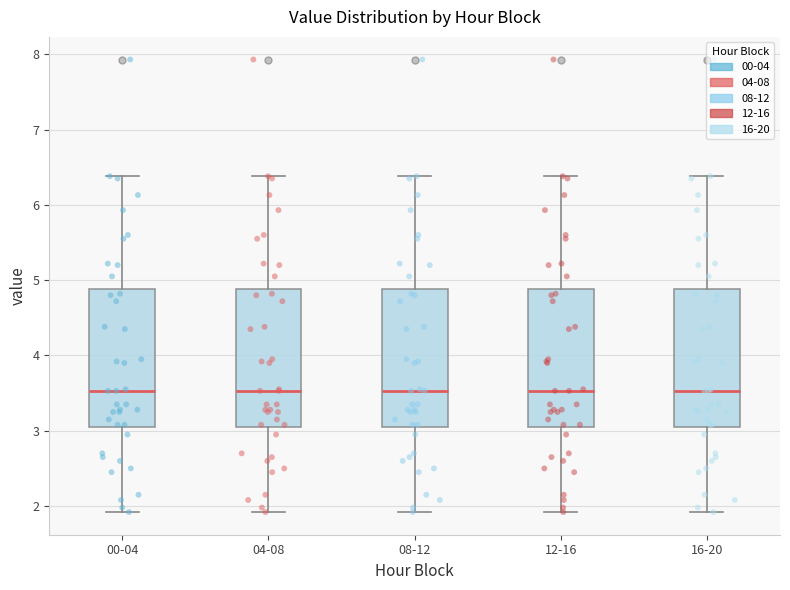

Where does the lower whisker of the box for 08-12 end on the y-axis? The values are not printed on the chart, so give them approximately, as read against the axis.

1.9